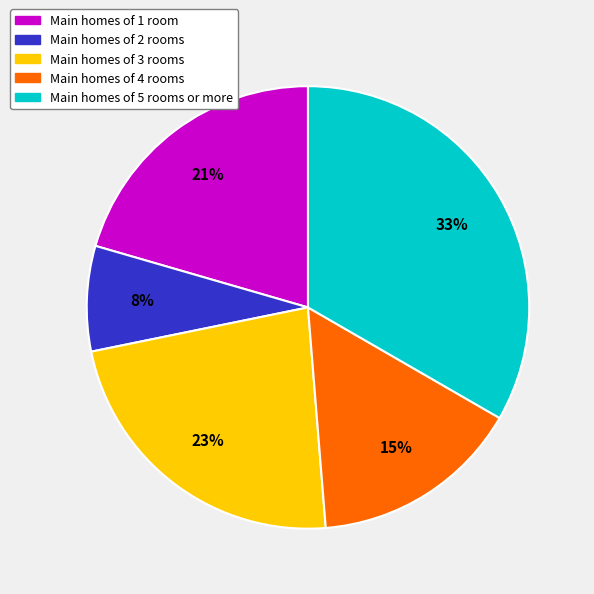

Is it true that Main homes of 1 room is 6% of the pie?

False